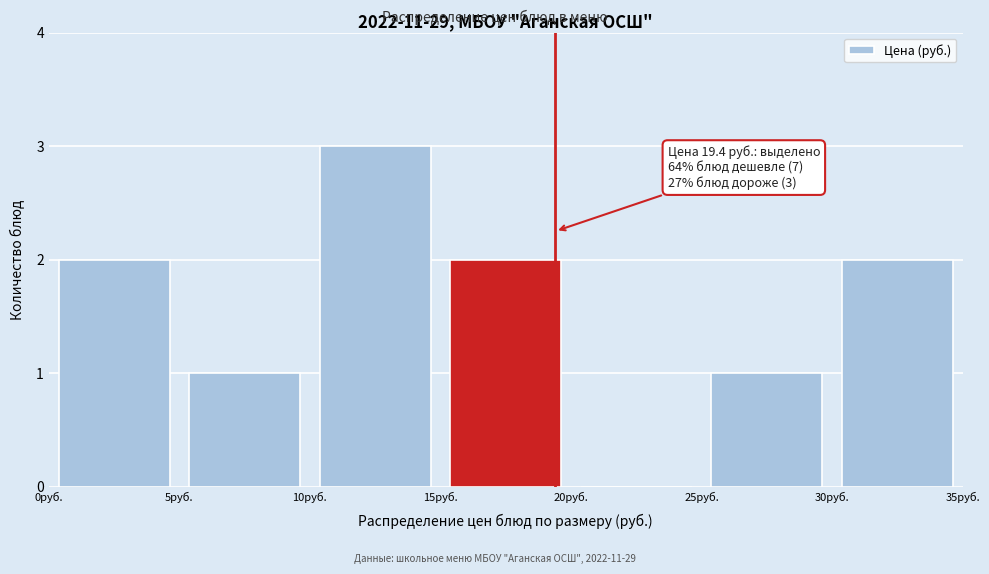

Over which range of the x-axis is the bar tallest?

10 to 15